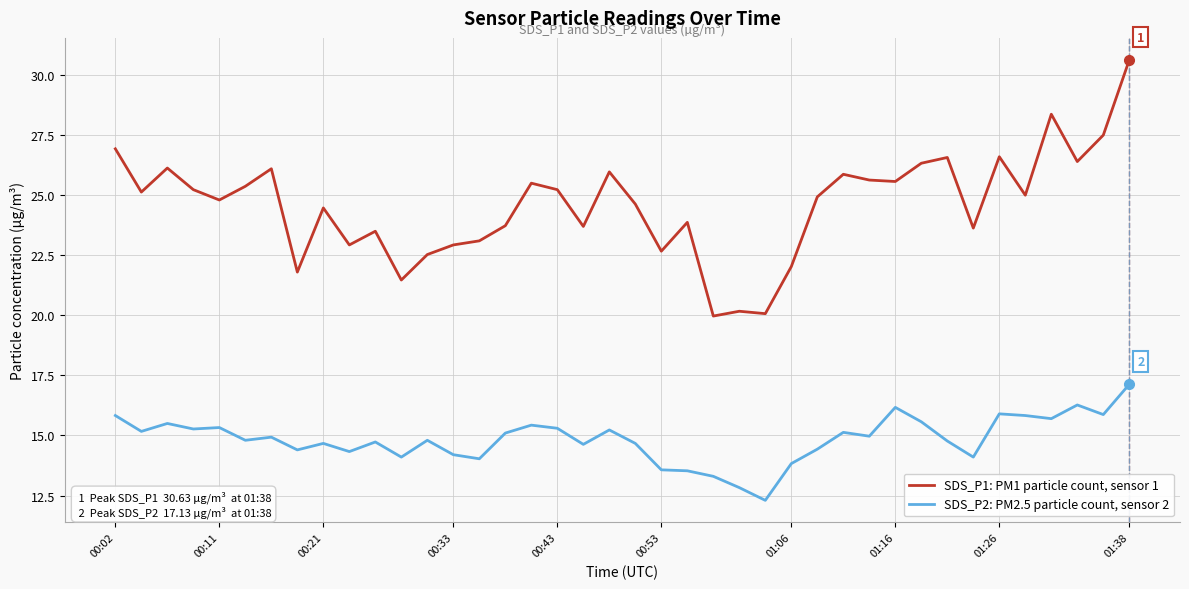

Rank the series by their maximum value, from lowest to highest.

SDS_P2: PM2.5 particle count, sensor 2, SDS_P1: PM1 particle count, sensor 1